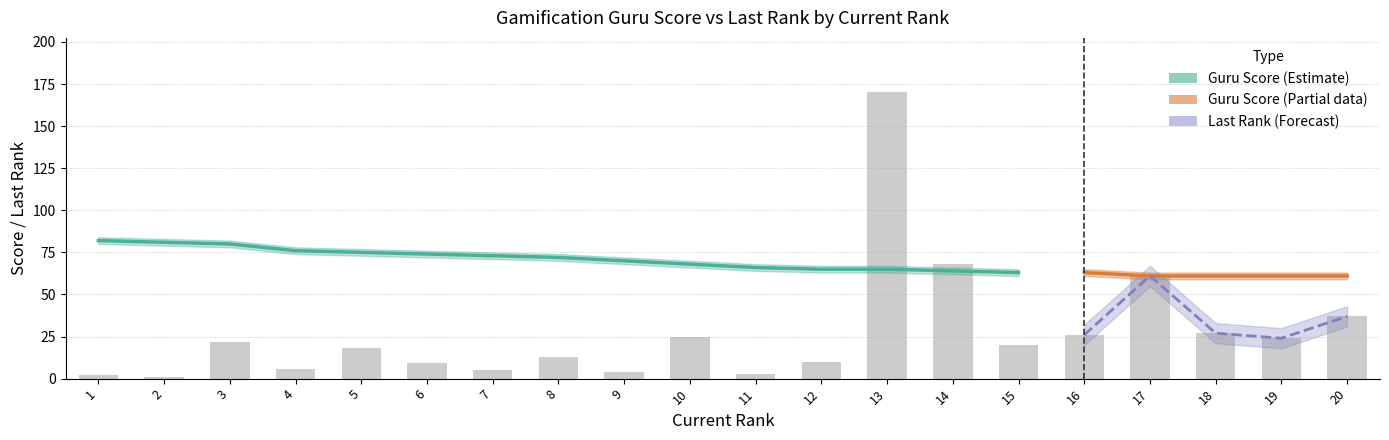

What is the difference between the values at 5 and 2?

17